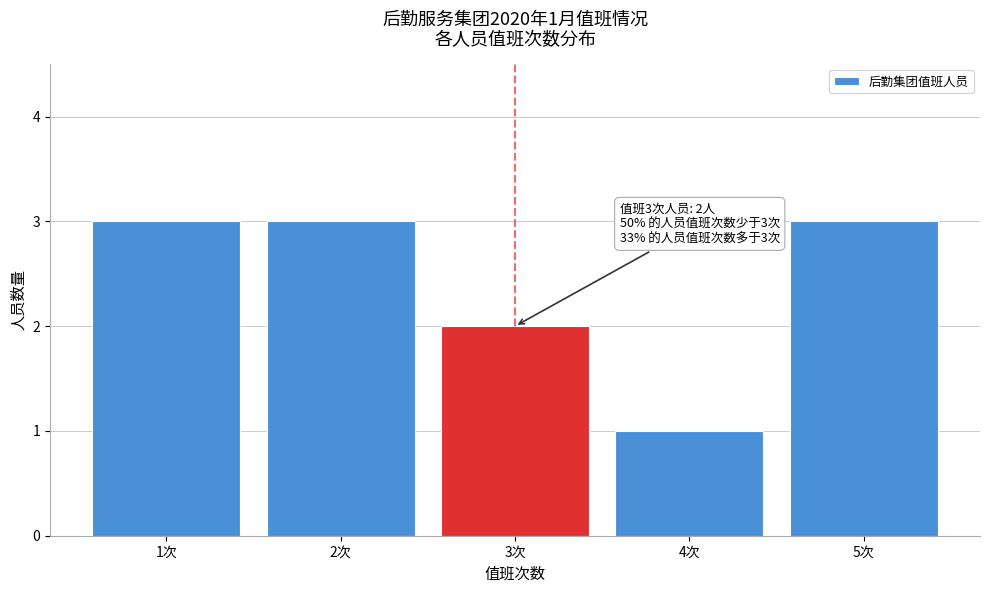

Reading left to right, list all the values displayed in this chart.

1次=3	2次=3	3次=2	4次=1	5次=3